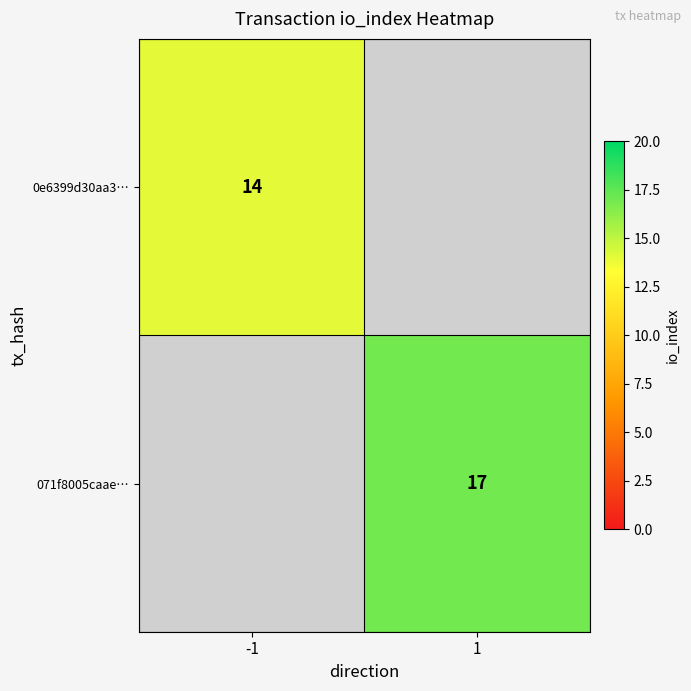

The 0e6399d30aa3… series shows 14 at -1. True or false?

True